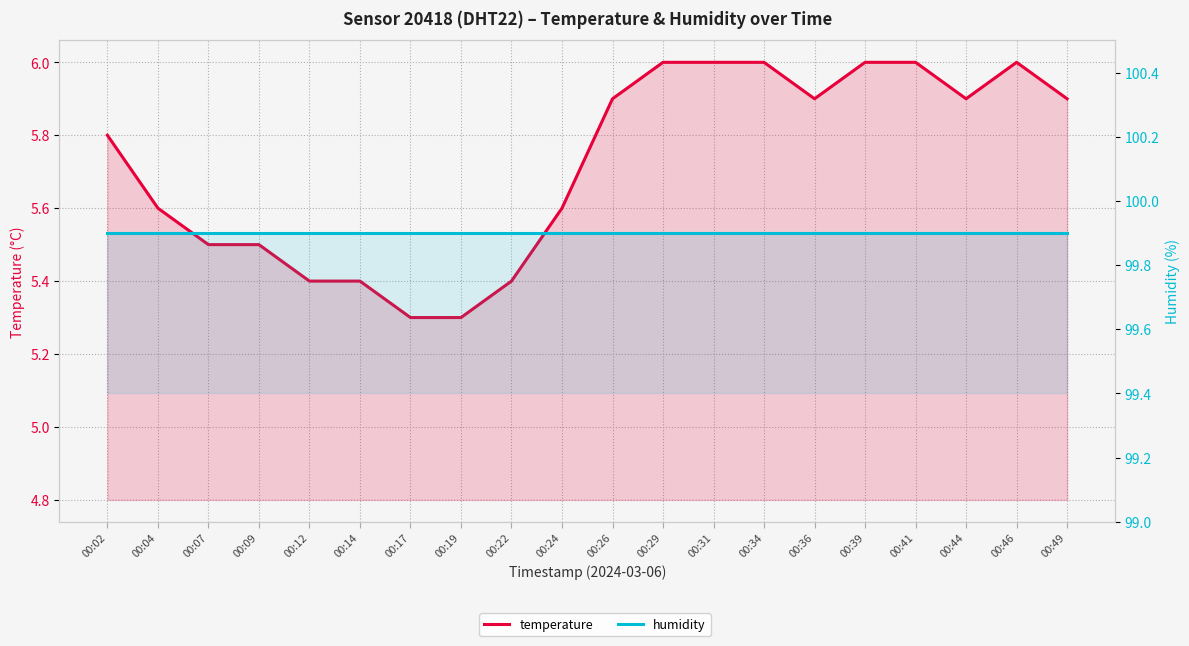

Read the humidity value at 00:26.

99.9